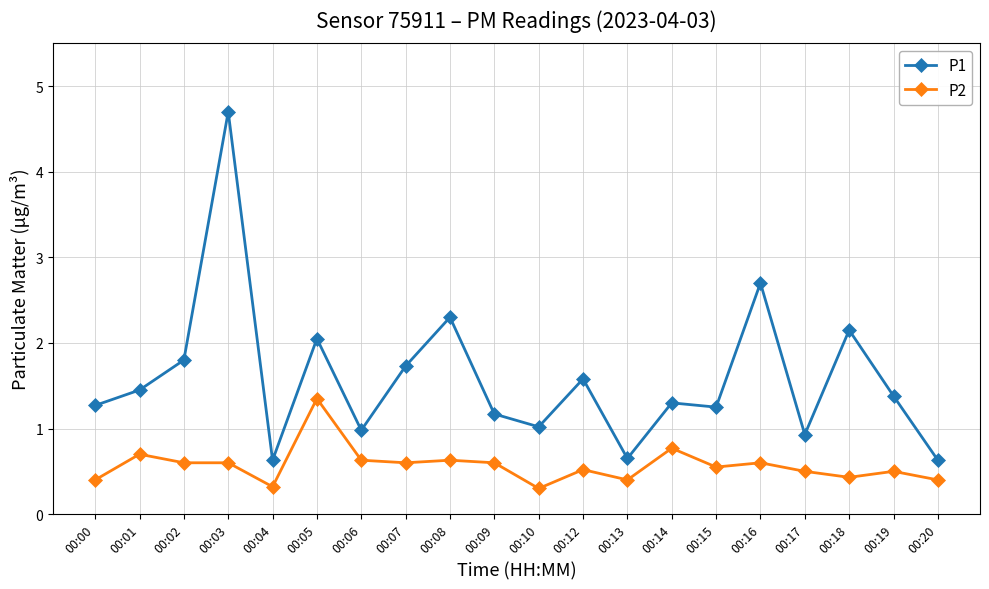

Read the P2 value at 00:05.

1.4